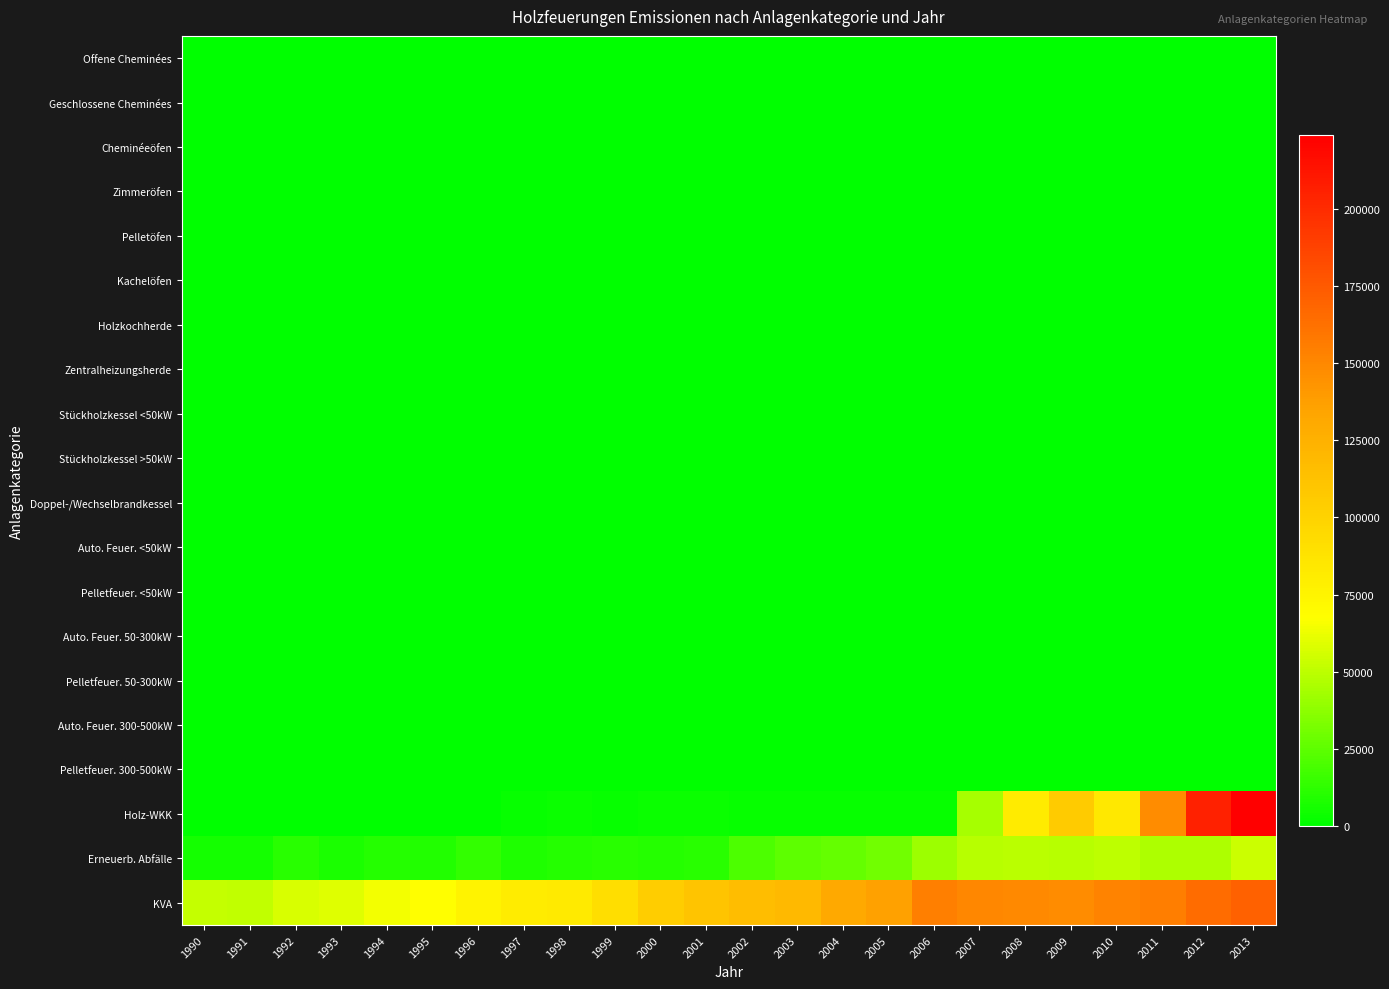

Reading left to right, transcribe all the data shown in this chart.

Offene Cheminées: 1990=0.0	1991=0.0	1992=0.0	1993=0.0	1994=0.0	1995=0.0	1996=0.0	1997=0.0	1998=0.0	1999=0.0	2000=0.0	2001=0.0	2002=0.0	2003=0.0	2004=0.0	2005=0.0	2006=0.0	2007=0.0	2008=0.0	2009=0.0	2010=0.0	2011=0.0	2012=0.0	2013=0.0
Geschlossene Cheminées: 1990=0.0	1991=0.0	1992=0.0	1993=0.0	1994=0.0	1995=0.0	1996=0.0	1997=0.0	1998=0.0	1999=0.0	2000=0.0	2001=0.0	2002=0.0	2003=0.0	2004=0.0	2005=0.0	2006=0.0	2007=0.0	2008=0.0	2009=0.0	2010=0.0	2011=0.0	2012=0.0	2013=0.0
Cheminéeöfen: 1990=0.0	1991=0.0	1992=0.0	1993=0.0	1994=0.0	1995=0.0	1996=0.0	1997=0.0	1998=0.0	1999=0.0	2000=0.0	2001=0.0	2002=0.0	2003=0.0	2004=0.0	2005=0.0	2006=0.0	2007=0.0	2008=0.0	2009=0.0	2010=0.0	2011=0.0	2012=0.0	2013=0.0
Zimmeröfen: 1990=0.0	1991=0.0	1992=0.0	1993=0.0	1994=0.0	1995=0.0	1996=0.0	1997=0.0	1998=0.0	1999=0.0	2000=0.0	2001=0.0	2002=0.0	2003=0.0	2004=0.0	2005=0.0	2006=0.0	2007=0.0	2008=0.0	2009=0.0	2010=0.0	2011=0.0	2012=0.0	2013=0.0
Pelletöfen: 1990=0.0	1991=0.0	1992=0.0	1993=0.0	1994=0.0	1995=0.0	1996=0.0	1997=0.0	1998=0.0	1999=0.0	2000=0.0	2001=0.0	2002=0.0	2003=0.0	2004=0.0	2005=0.0	2006=0.0	2007=0.0	2008=0.0	2009=0.0	2010=0.0	2011=0.0	2012=0.0	2013=0.0
Kachelöfen: 1990=0.0	1991=0.0	1992=0.0	1993=0.0	1994=0.0	1995=0.0	1996=0.0	1997=0.0	1998=0.0	1999=0.0	2000=0.0	2001=0.0	2002=0.0	2003=0.0	2004=0.0	2005=0.0	2006=0.0	2007=0.0	2008=0.0	2009=0.0	2010=0.0	2011=0.0	2012=0.0	2013=0.0
Holzkochherde: 1990=0.0	1991=0.0	1992=0.0	1993=0.0	1994=0.0	1995=0.0	1996=0.0	1997=0.0	1998=0.0	1999=0.0	2000=0.0	2001=0.0	2002=0.0	2003=0.0	2004=0.0	2005=0.0	2006=0.0	2007=0.0	2008=0.0	2009=0.0	2010=0.0	2011=0.0	2012=0.0	2013=0.0
Zentralheizungsherde: 1990=0.0	1991=0.0	1992=0.0	1993=0.0	1994=0.0	1995=0.0	1996=0.0	1997=0.0	1998=0.0	1999=0.0	2000=0.0	2001=0.0	2002=0.0	2003=0.0	2004=0.0	2005=0.0	2006=0.0	2007=0.0	2008=0.0	2009=0.0	2010=0.0	2011=0.0	2012=0.0	2013=0.0
Stückholzkessel <50kW: 1990=0.0	1991=0.0	1992=0.0	1993=0.0	1994=0.0	1995=0.0	1996=0.0	1997=0.0	1998=0.0	1999=0.0	2000=0.0	2001=0.0	2002=0.0	2003=0.0	2004=0.0	2005=0.0	2006=0.0	2007=0.0	2008=0.0	2009=0.0	2010=0.0	2011=0.0	2012=0.0	2013=0.0
Stückholzkessel >50kW: 1990=0.0	1991=0.0	1992=0.0	1993=0.0	1994=0.0	1995=0.0	1996=0.0	1997=0.0	1998=0.0	1999=0.0	2000=0.0	2001=0.0	2002=0.0	2003=0.0	2004=0.0	2005=0.0	2006=0.0	2007=0.0	2008=0.0	2009=0.0	2010=0.0	2011=0.0	2012=0.0	2013=0.0
Doppel-/Wechselbrandkessel: 1990=0.0	1991=0.0	1992=0.0	1993=0.0	1994=0.0	1995=0.0	1996=0.0	1997=0.0	1998=0.0	1999=0.0	2000=0.0	2001=0.0	2002=0.0	2003=0.0	2004=0.0	2005=0.0	2006=0.0	2007=0.0	2008=0.0	2009=0.0	2010=0.0	2011=0.0	2012=0.0	2013=0.0
Auto. Feuer. <50kW: 1990=0.0	1991=0.0	1992=0.0	1993=0.0	1994=0.0	1995=0.0	1996=0.0	1997=0.0	1998=0.0	1999=0.0	2000=0.0	2001=0.0	2002=0.0	2003=0.0	2004=0.0	2005=0.0	2006=0.0	2007=0.0	2008=0.0	2009=0.0	2010=0.0	2011=0.0	2012=0.0	2013=0.0
Pelletfeuer. <50kW: 1990=0.0	1991=0.0	1992=0.0	1993=0.0	1994=0.0	1995=0.0	1996=0.0	1997=0.0	1998=0.0	1999=0.0	2000=0.0	2001=0.0	2002=0.0	2003=0.0	2004=0.0	2005=0.0	2006=0.0	2007=0.0	2008=0.0	2009=0.0	2010=0.0	2011=0.0	2012=0.0	2013=0.0
Auto. Feuer. 50-300kW: 1990=0.0	1991=0.0	1992=0.0	1993=0.0	1994=0.0	1995=0.0	1996=0.0	1997=0.0	1998=0.0	1999=0.0	2000=0.0	2001=0.0	2002=0.0	2003=0.0	2004=0.0	2005=0.0	2006=0.0	2007=0.0	2008=0.0	2009=0.0	2010=0.0	2011=0.0	2012=0.0	2013=0.0
Pelletfeuer. 50-300kW: 1990=0.0	1991=0.0	1992=0.0	1993=0.0	1994=0.0	1995=0.0	1996=0.0	1997=0.0	1998=0.0	1999=0.0	2000=0.0	2001=0.0	2002=0.0	2003=0.0	2004=0.0	2005=0.0	2006=0.0	2007=0.0	2008=0.0	2009=0.0	2010=0.0	2011=0.0	2012=0.0	2013=0.0
Auto. Feuer. 300-500kW: 1990=0.0	1991=0.0	1992=0.0	1993=0.0	1994=0.0	1995=0.0	1996=0.0	1997=0.0	1998=0.0	1999=0.0	2000=0.0	2001=0.0	2002=0.0	2003=0.0	2004=0.0	2005=0.0	2006=0.0	2007=0.0	2008=0.0	2009=0.0	2010=0.0	2011=0.0	2012=0.0	2013=0.0
Pelletfeuer. 300-500kW: 1990=0.0	1991=0.0	1992=0.0	1993=0.0	1994=0.0	1995=0.0	1996=0.0	1997=0.0	1998=0.0	1999=0.0	2000=0.0	2001=0.0	2002=0.0	2003=0.0	2004=0.0	2005=0.0	2006=0.0	2007=0.0	2008=0.0	2009=0.0	2010=0.0	2011=0.0	2012=0.0	2013=0.0
Holz-WKK: 1990=0.0	1991=0.0	1992=0.0	1993=0.0	1994=0.0	1995=76.7	1996=480.2	1997=2024.0	1998=2640.0	1999=2360.0	2000=3214.0	2001=2676.0	2002=1930.0	2003=2267.2	2004=2190.1	2005=1979.2	2006=1998.3	2007=43823.1	2008=81958.0	2009=105567.1	2010=84085.9	2011=147049.8	2012=205351.1	2013=223912.2
Erneuerb. Abfälle: 1990=5700.1	1991=6017.8	1992=10655.9	1993=7786.3	1994=10425.0	1995=9258.7	1996=13488.3	1997=8223.3	1998=9888.5	1999=10769.7	2000=10470.5	2001=11125.3	2002=20444.6	2003=25008.1	2004=26880.6	2005=30599.4	2006=41977.3	2007=48475.6	2008=49414.7	2009=48612.1	2010=50481.4	2011=45587.6	2012=46183.3	2013=53678.0
KVA: 1990=52466.7	1991=50855.4	1992=57551.4	1993=58909.7	1994=64107.4	1995=67854.2	1996=75337.4	1997=80886.3	1998=82583.2	1999=91290.7	2000=104425.1	2001=110400.1	2002=115929.0	2003=119220.3	2004=130854.6	2005=136337.8	2006=154045.8	2007=150149.7	2008=149027.1	2009=147255.0	2010=152979.5	2011=155559.8	2012=164567.0	2013=171135.1